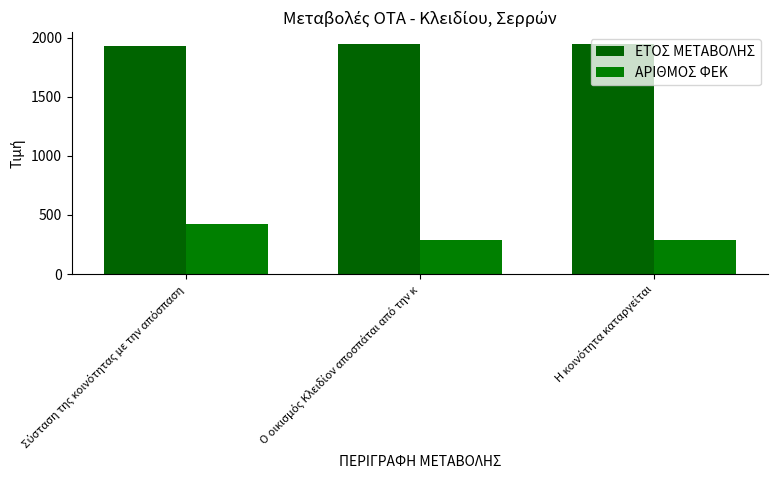

What is the sum of the ΕΤΟΣ ΜΕΤΑΒΟΛΗΣ values at Ο οικισμός Κλειδίον αποσπάται από την κ and Σύσταση της κοινότητας με την απόσπαση?

3878